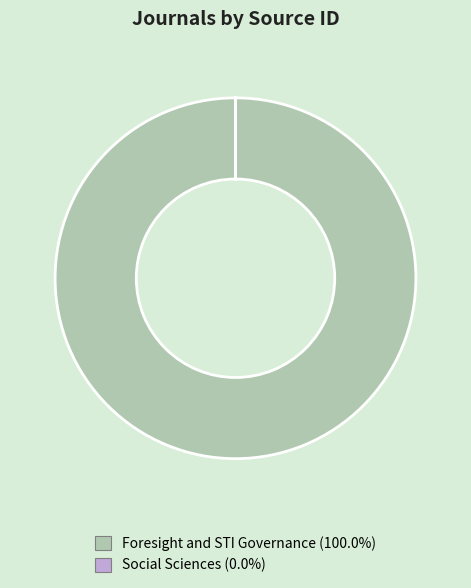

Is there any slice that represents more than half of the pie?

Yes